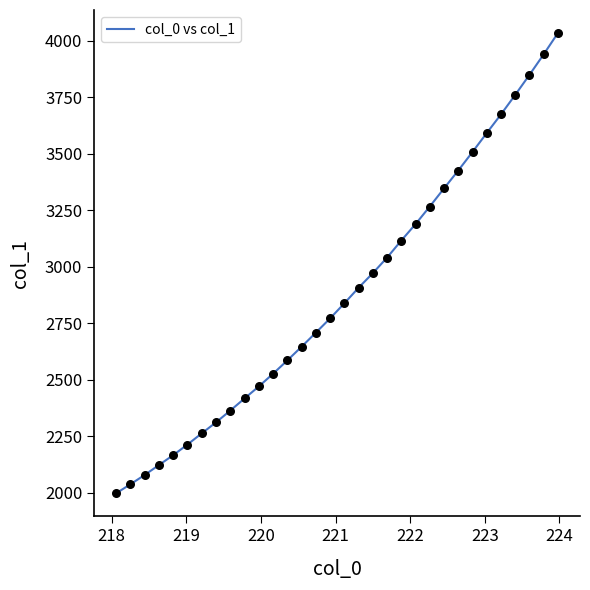

What is the maximum value shown in the chart?

4033.2